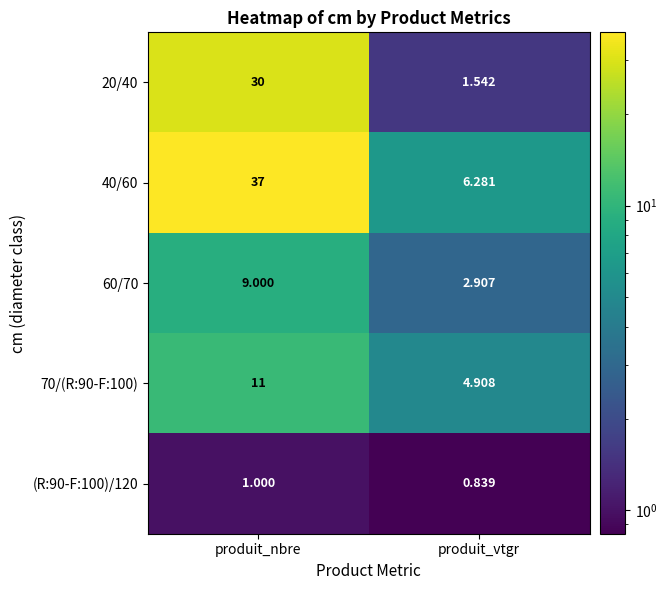

What is the difference between the highest and lowest values at produit_vtgr?

5.4